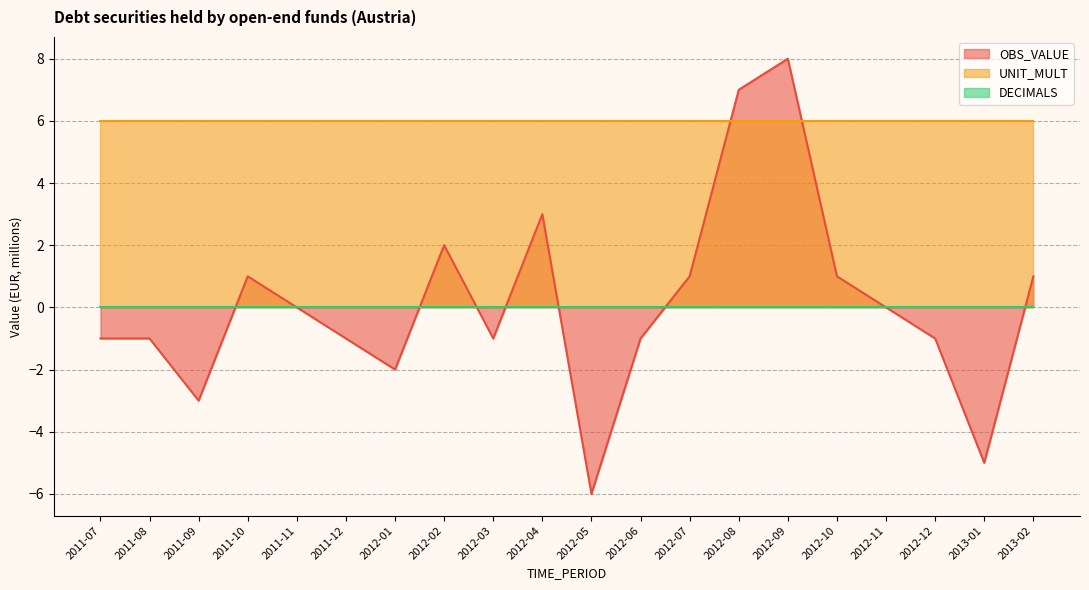

At how many categories does at least one series exceed 7?

1